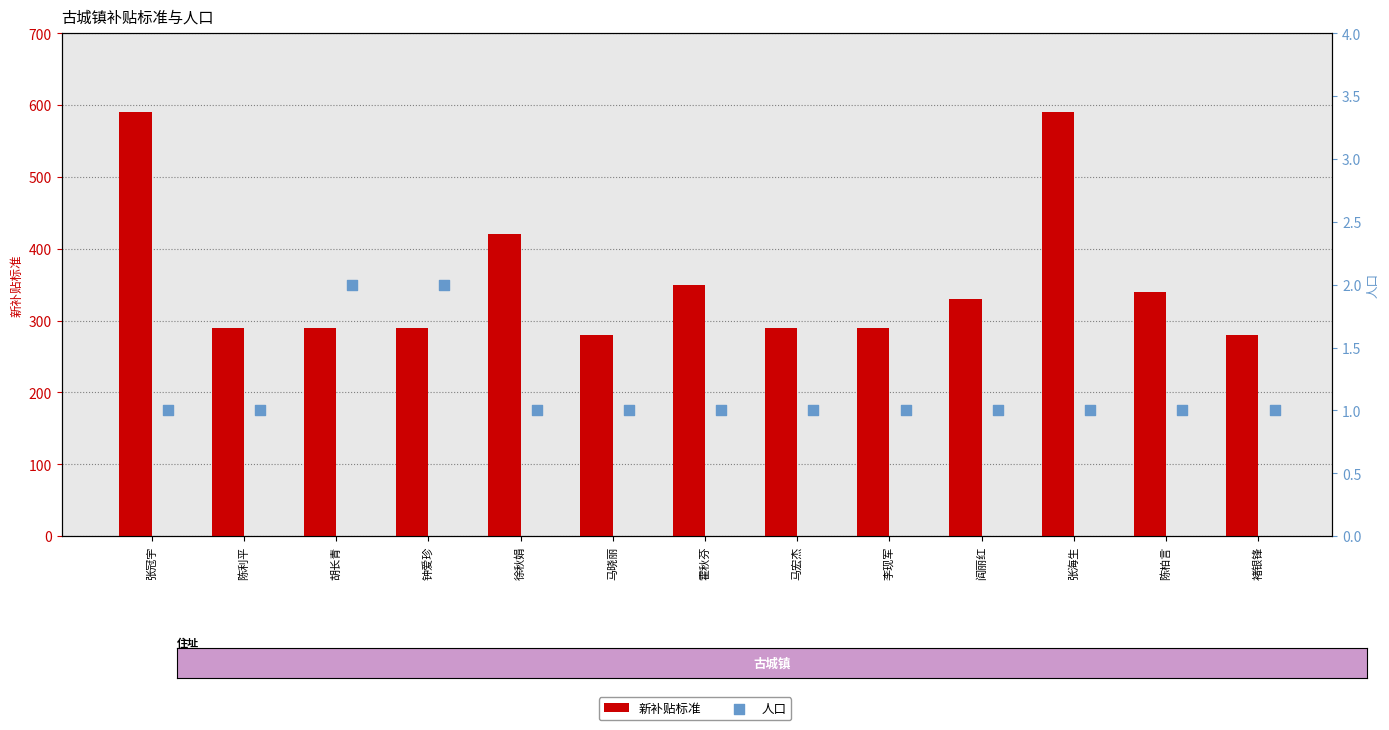

Which series has the largest total across all categories?

新补贴标准